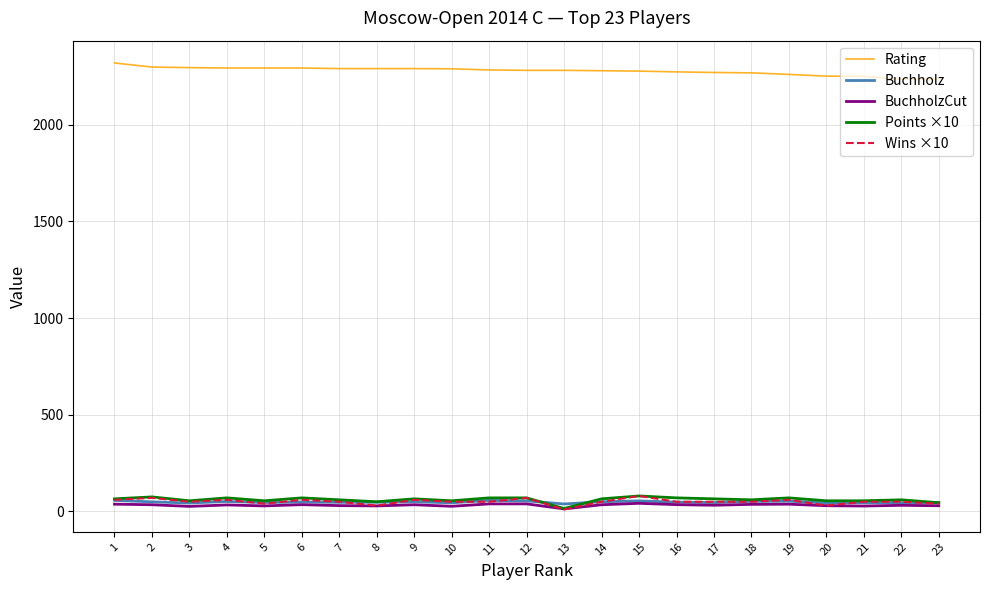

At how many categories does at least one series exceed 831?

23